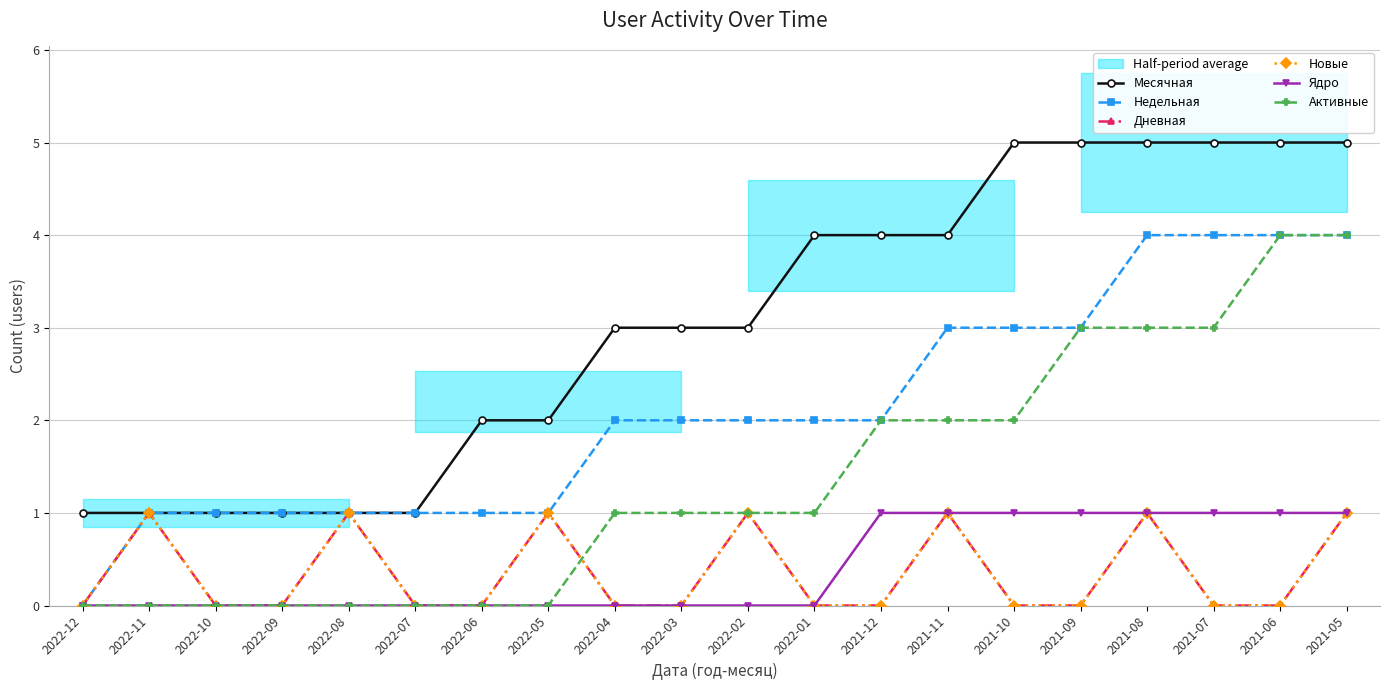

True or false: Новые and Дневная cross at least once.

False